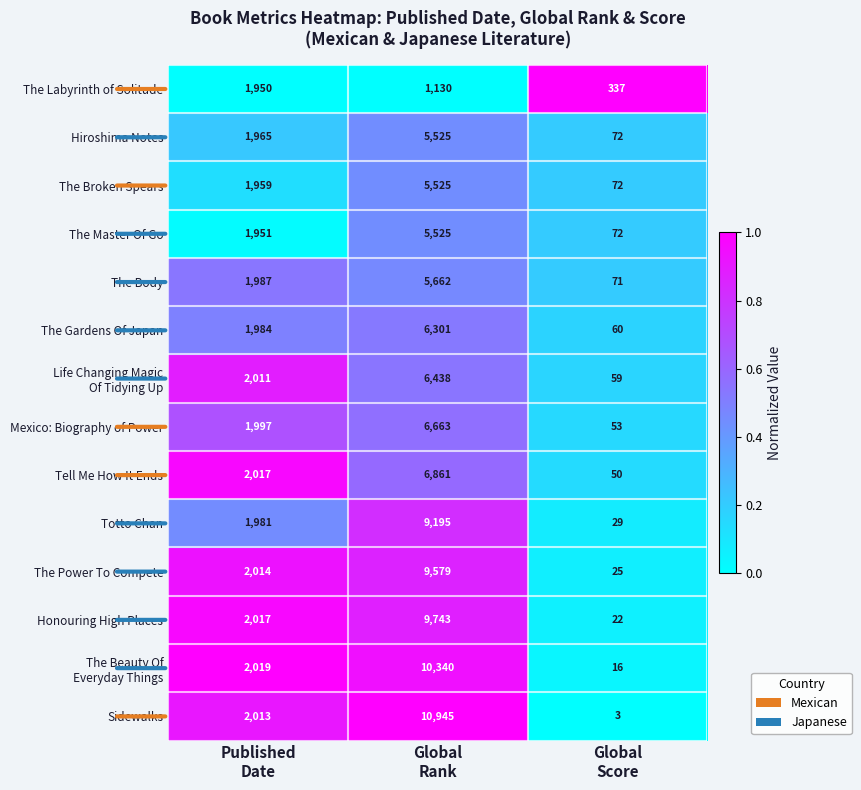

What is the difference between the maximum and minimum values in the The Power To Compete series?

9554